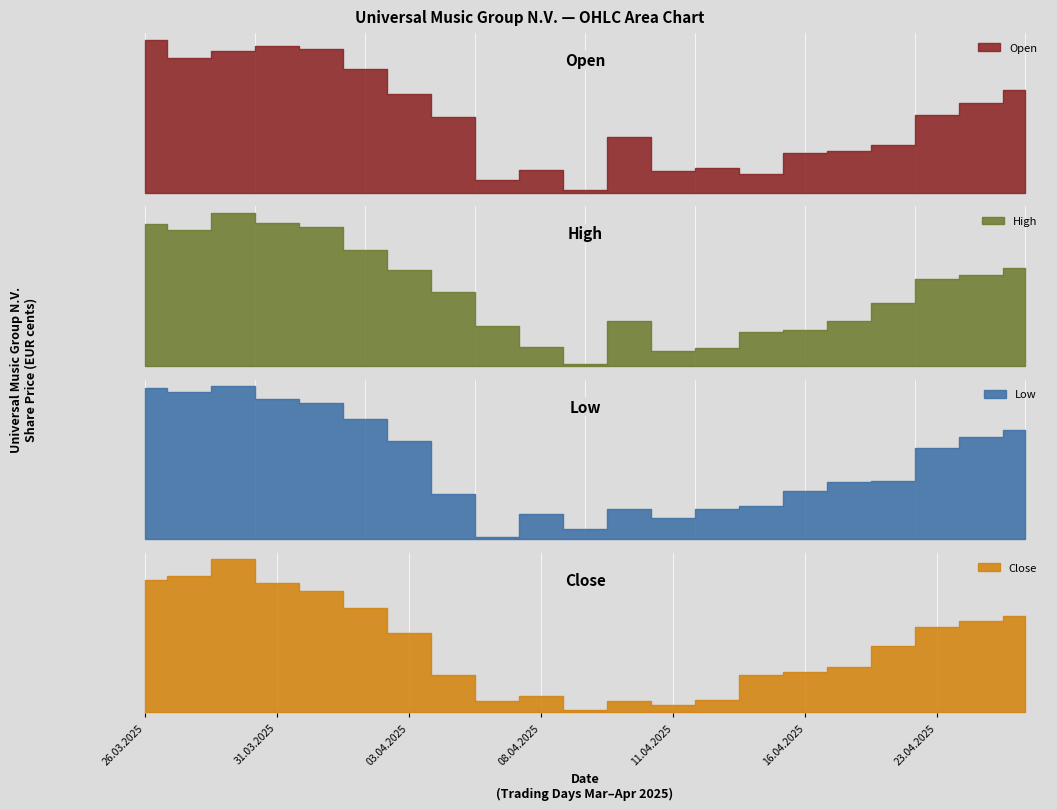

How many lines are shown in the chart?

4